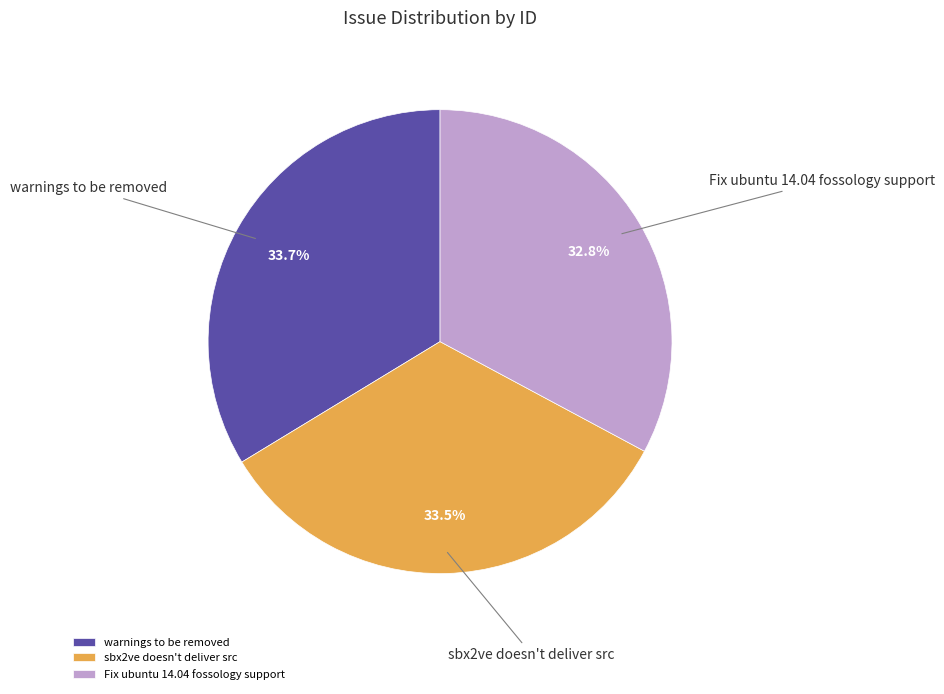

Is warnings to be removed the majority of the pie?

No